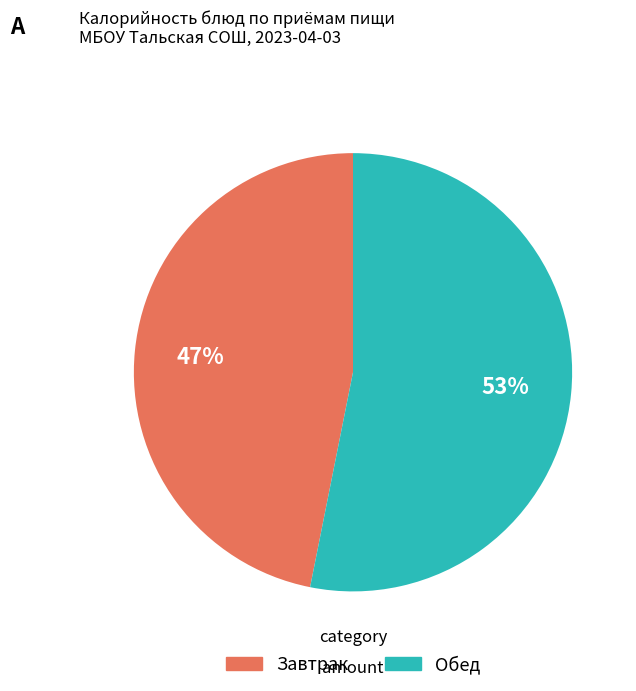

To the nearest percent, what is the difference between the largest and smallest slice percentages?

6%